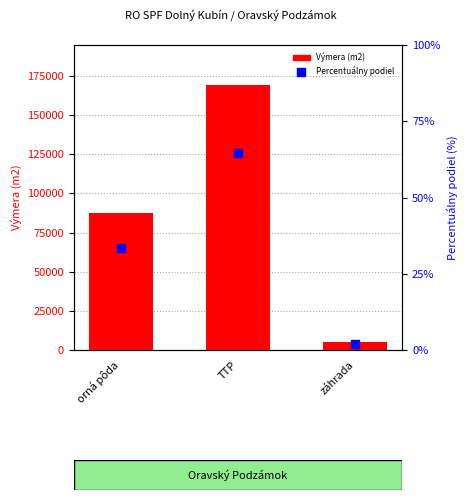

At which category is the sum across all series the highest?

TTP